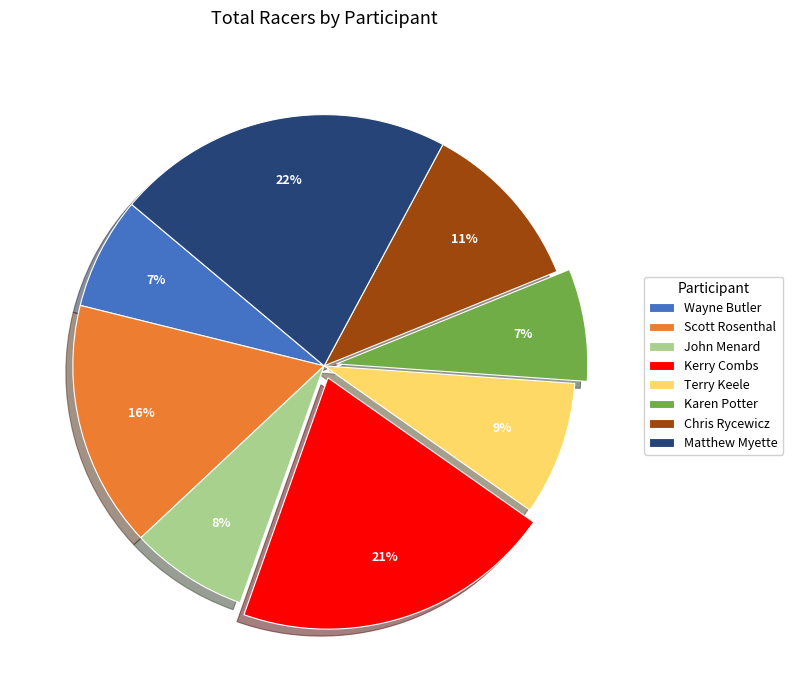

Which category has the biggest portion of the pie?

Matthew Myette